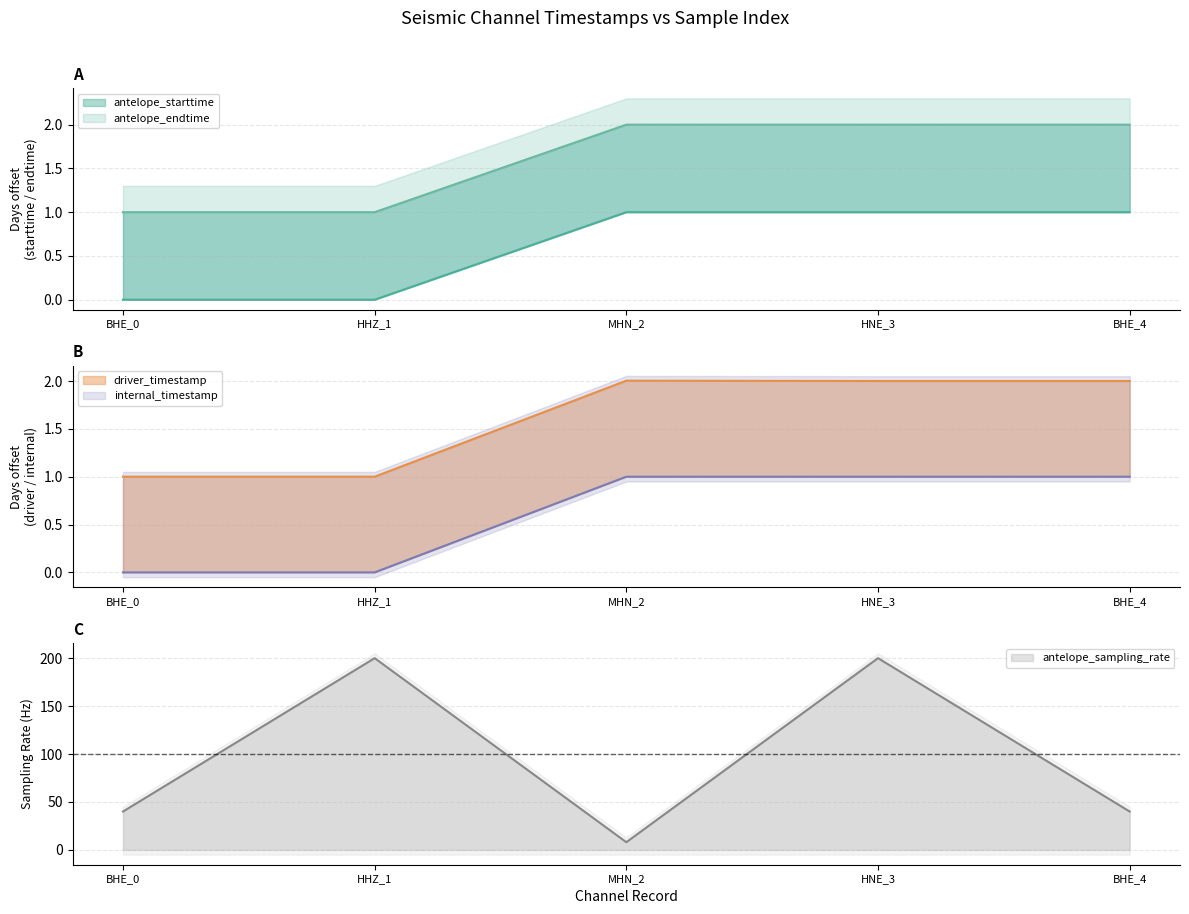

Which category has the highest value in the antelope_sampling_rate series?

HHZ_1